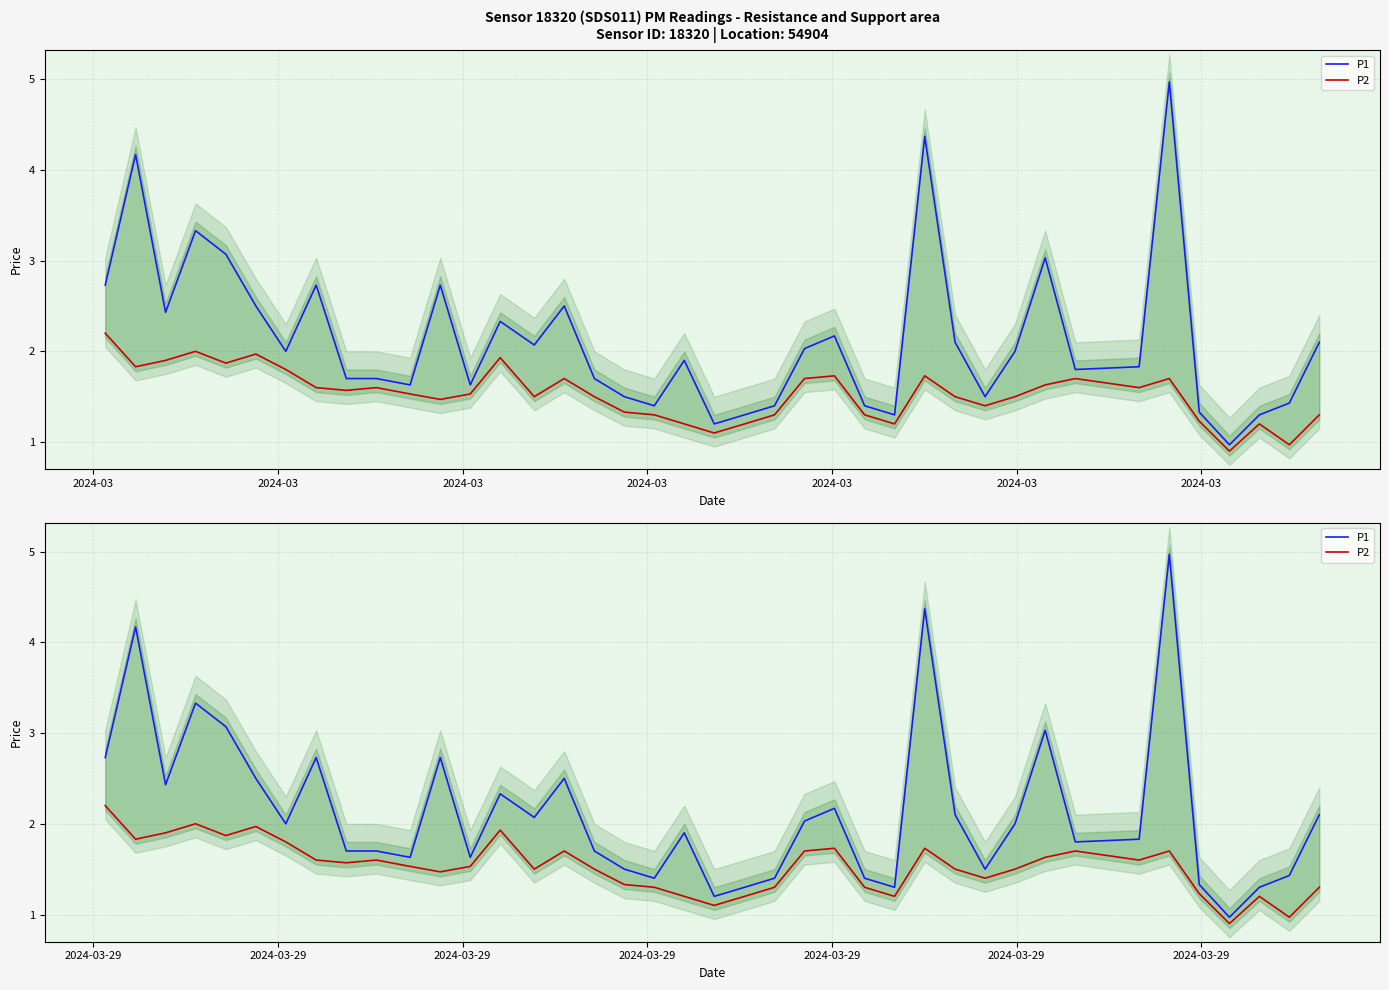

True or false: P1 and P2 cross at least once.

False